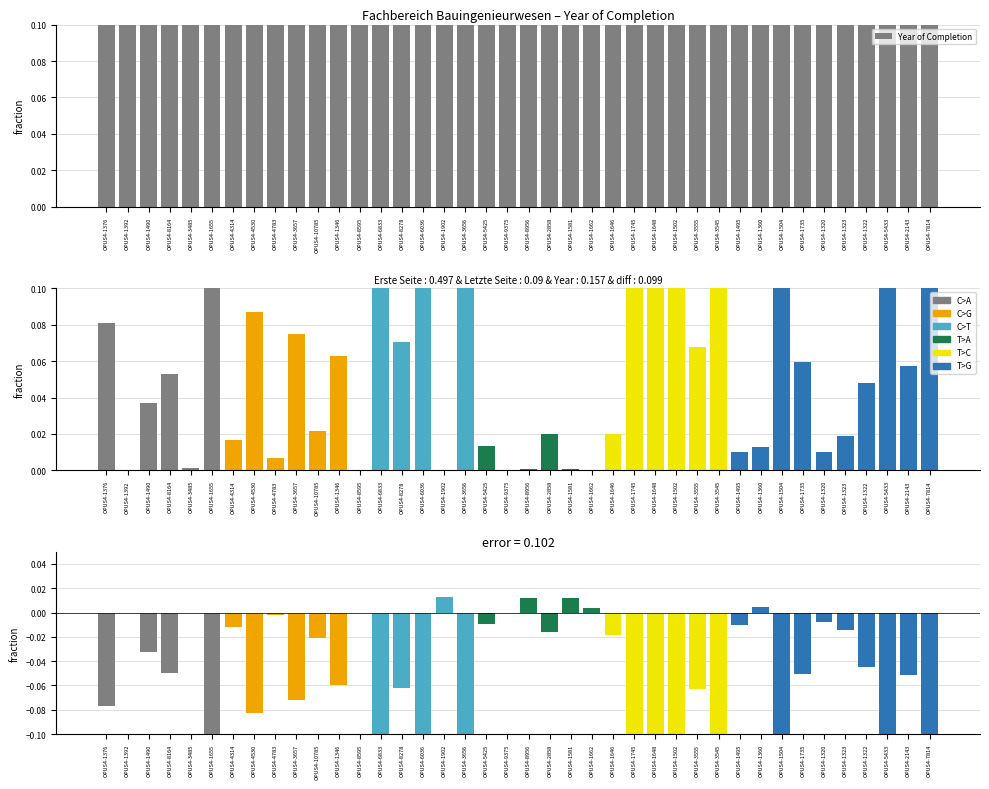

What is the label of the 8th bar from the right?

OPUS4-1504